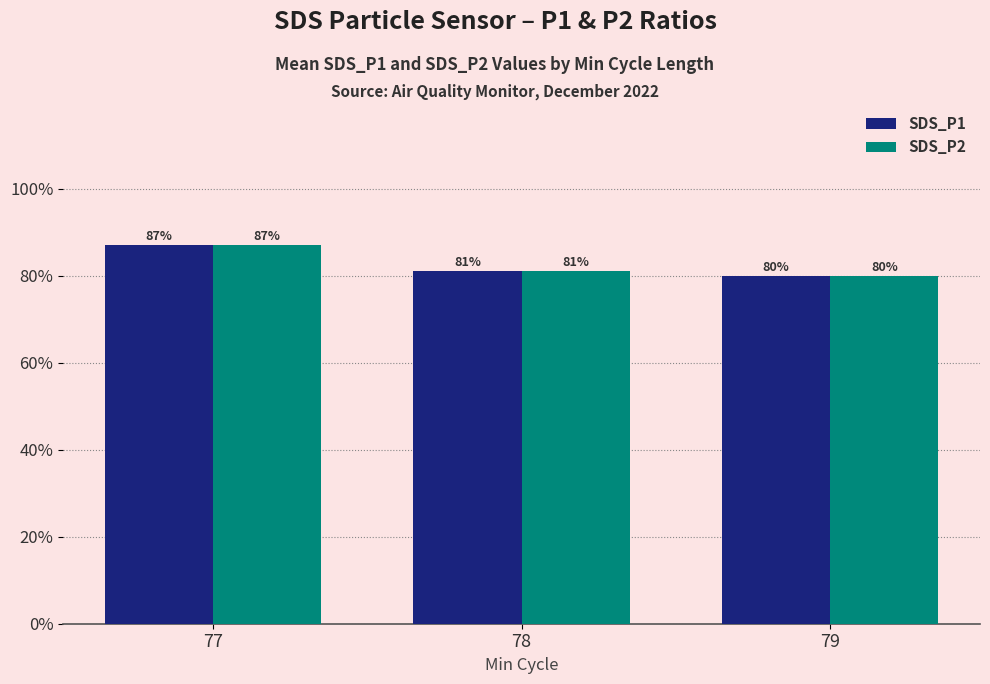

Are the bars horizontal?

No